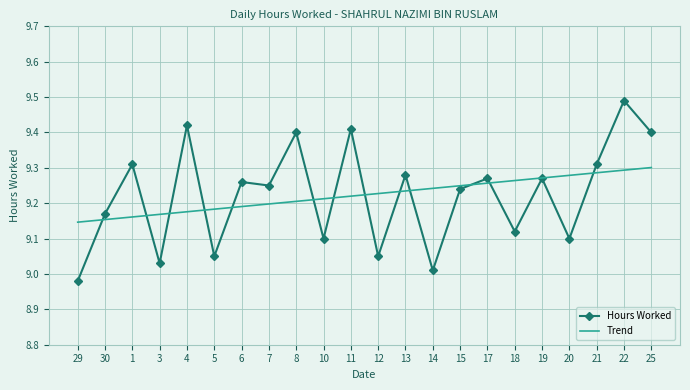

What is the total value across all series at 20?

18.4